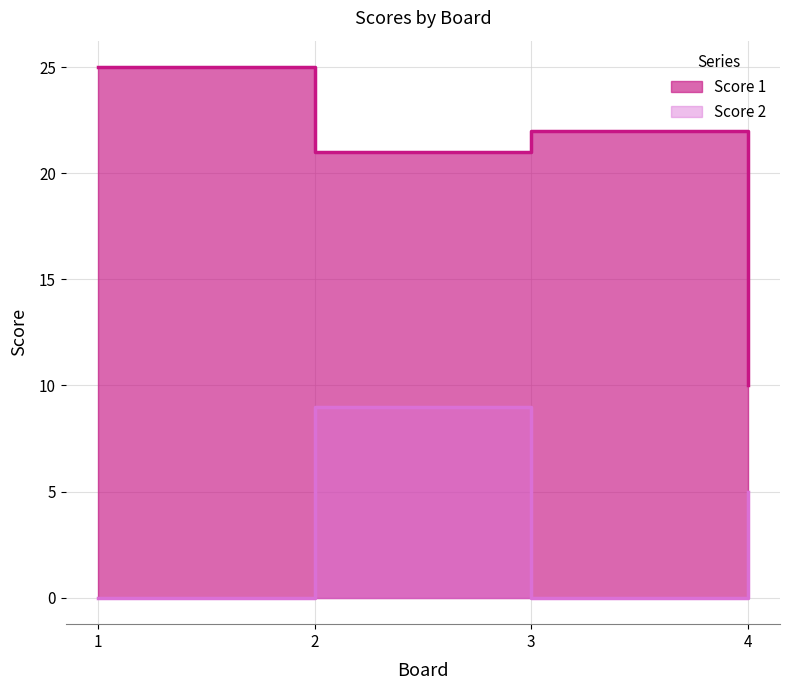

At which label is Score 1 closest to 17?

2